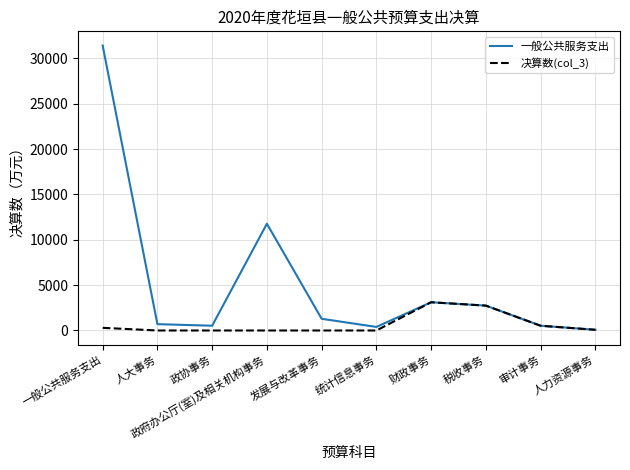

What is the maximum value shown in the chart?

31424